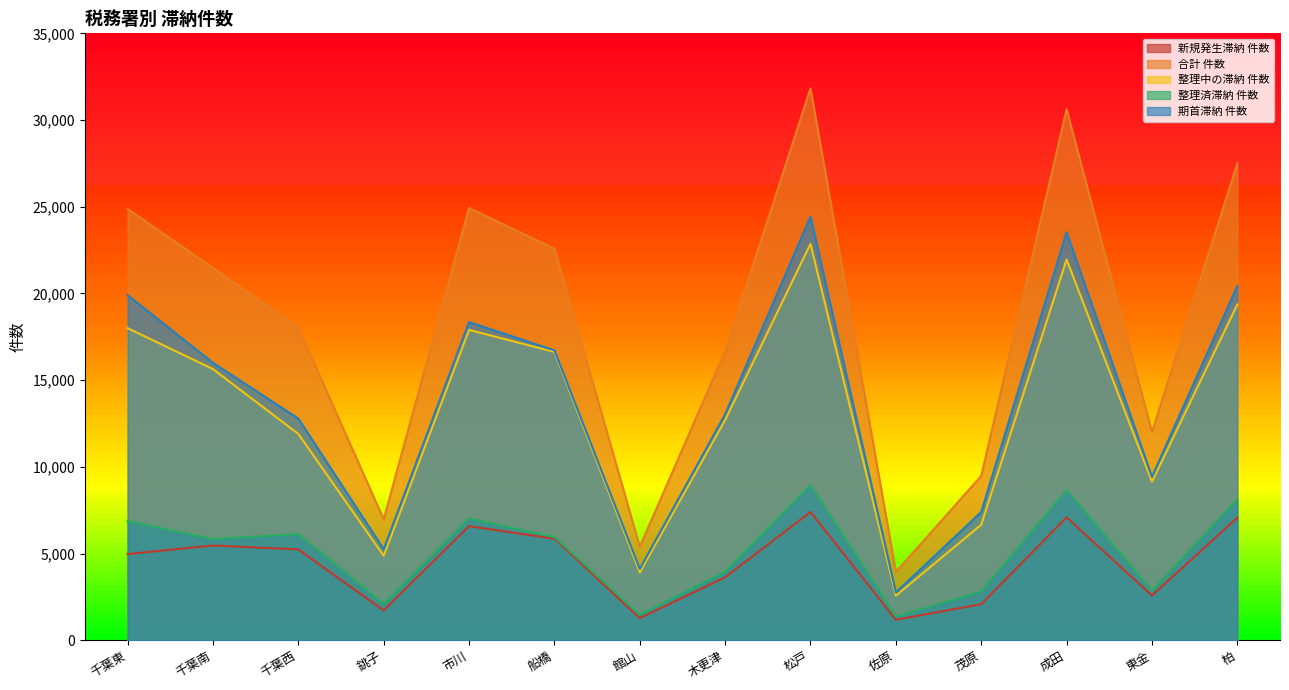

What is the label of the 12th point from the right?

千葉西